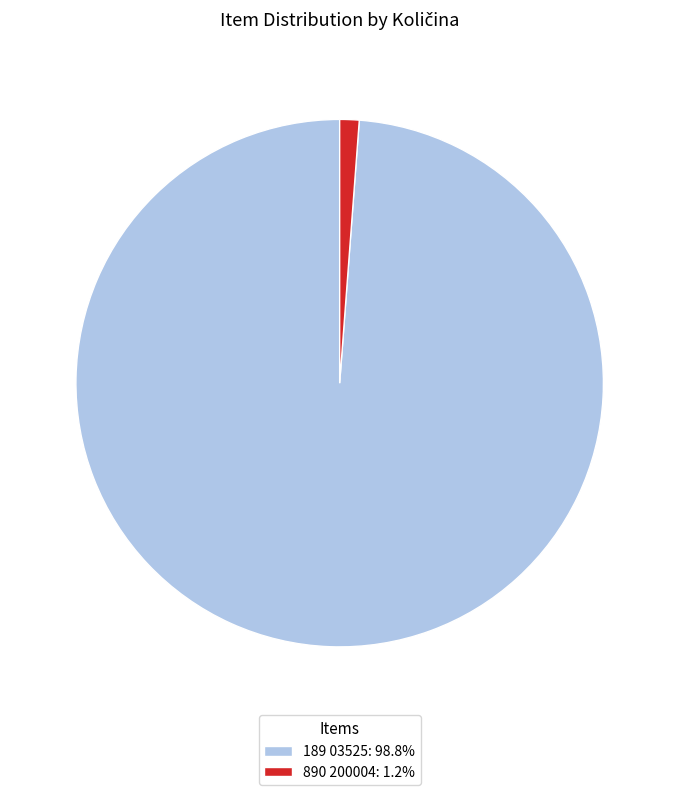

Count the number of slices in the pie.

2